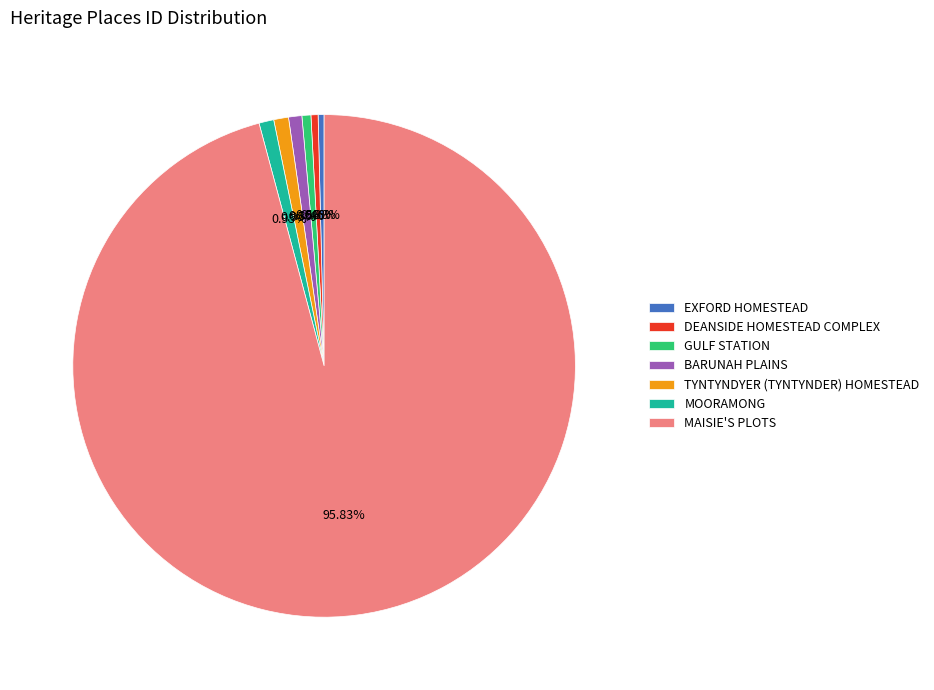

True or false: MOORAMONG accounts for 11% of the total.

False